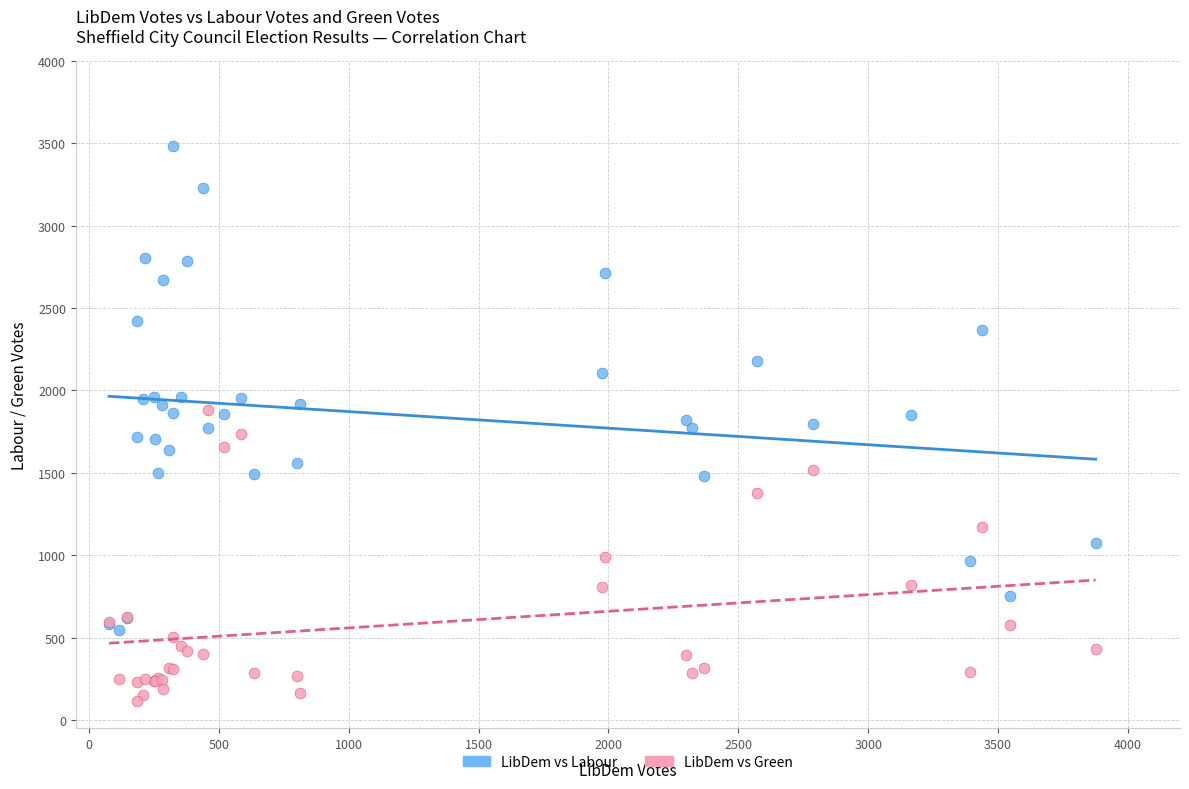

Which series reaches the maximum Y coordinate?

LibDem vs Labour